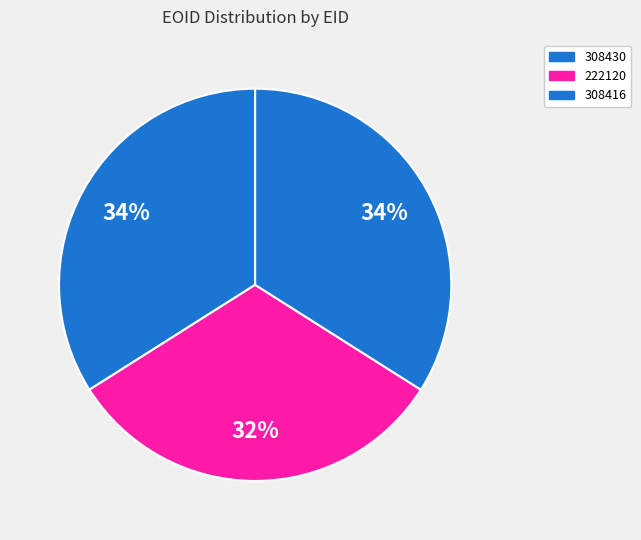

Is there a majority slice in this chart?

No